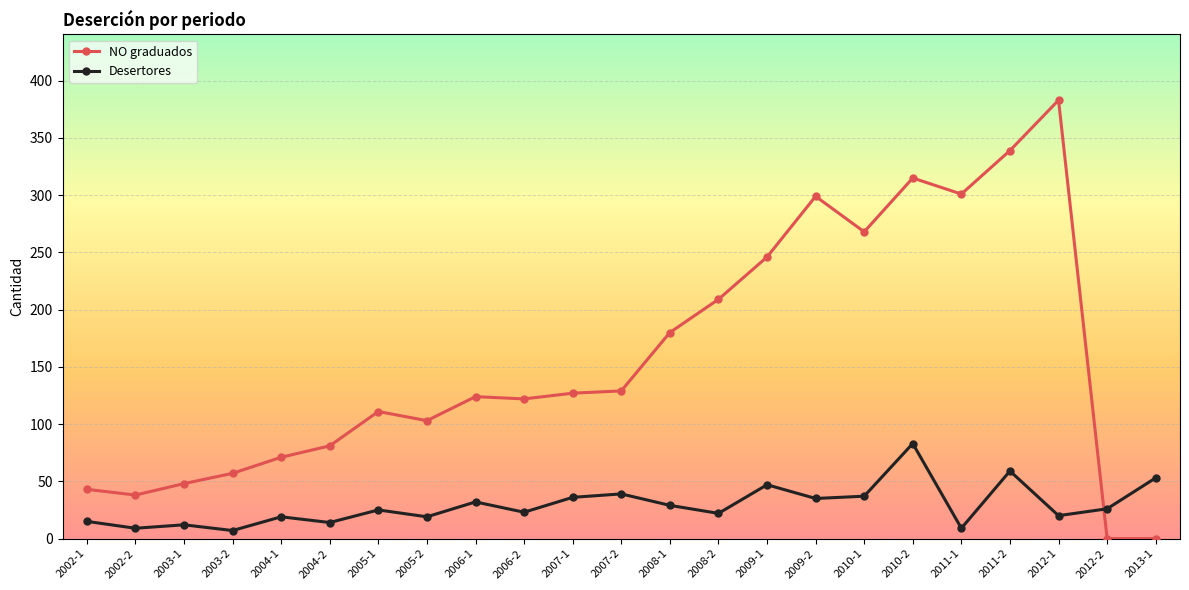

What is the label of the 16th point from the left?

2009-2